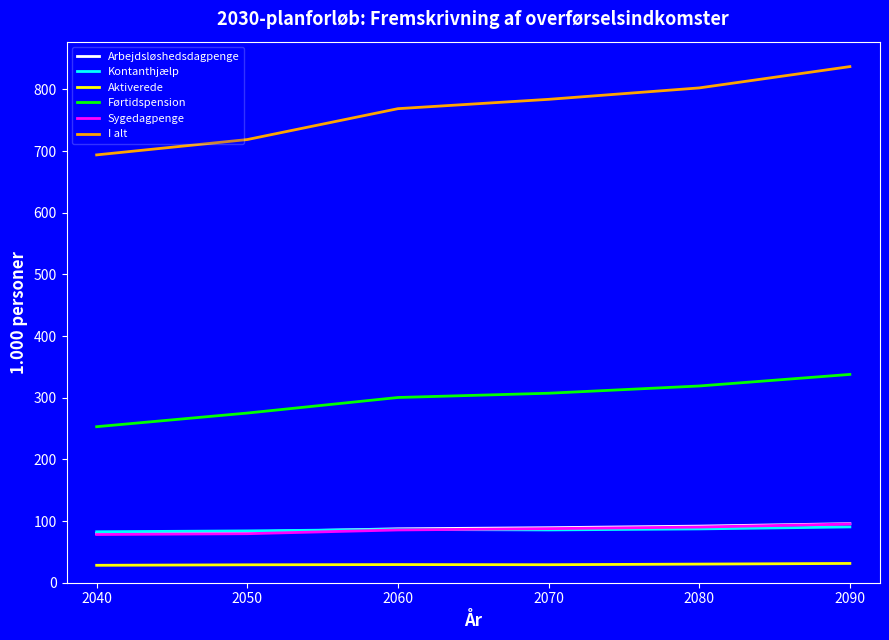

What is the approximate value of Sygedagpenge at 2090?

95.2